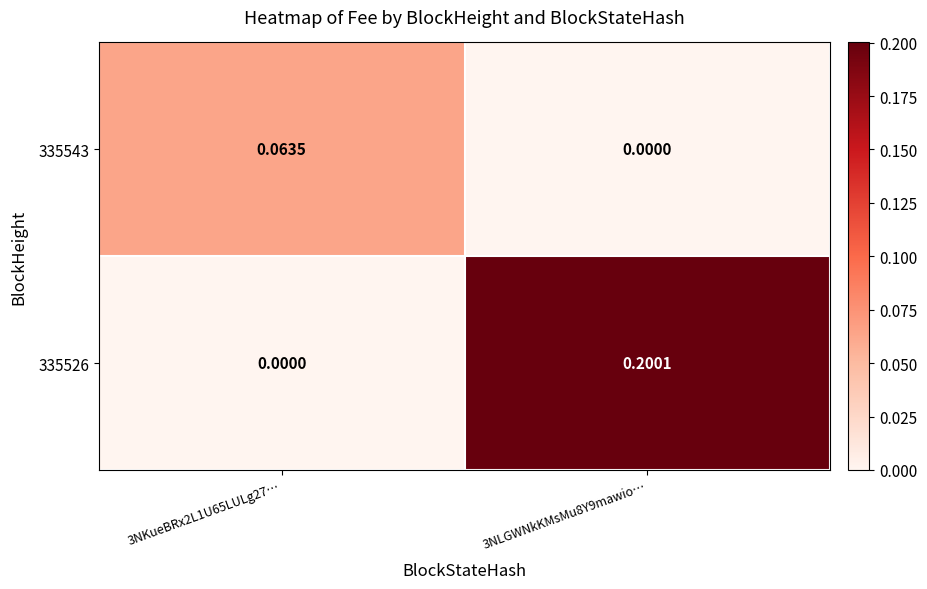

At how many categories does at least one series exceed 0?

2